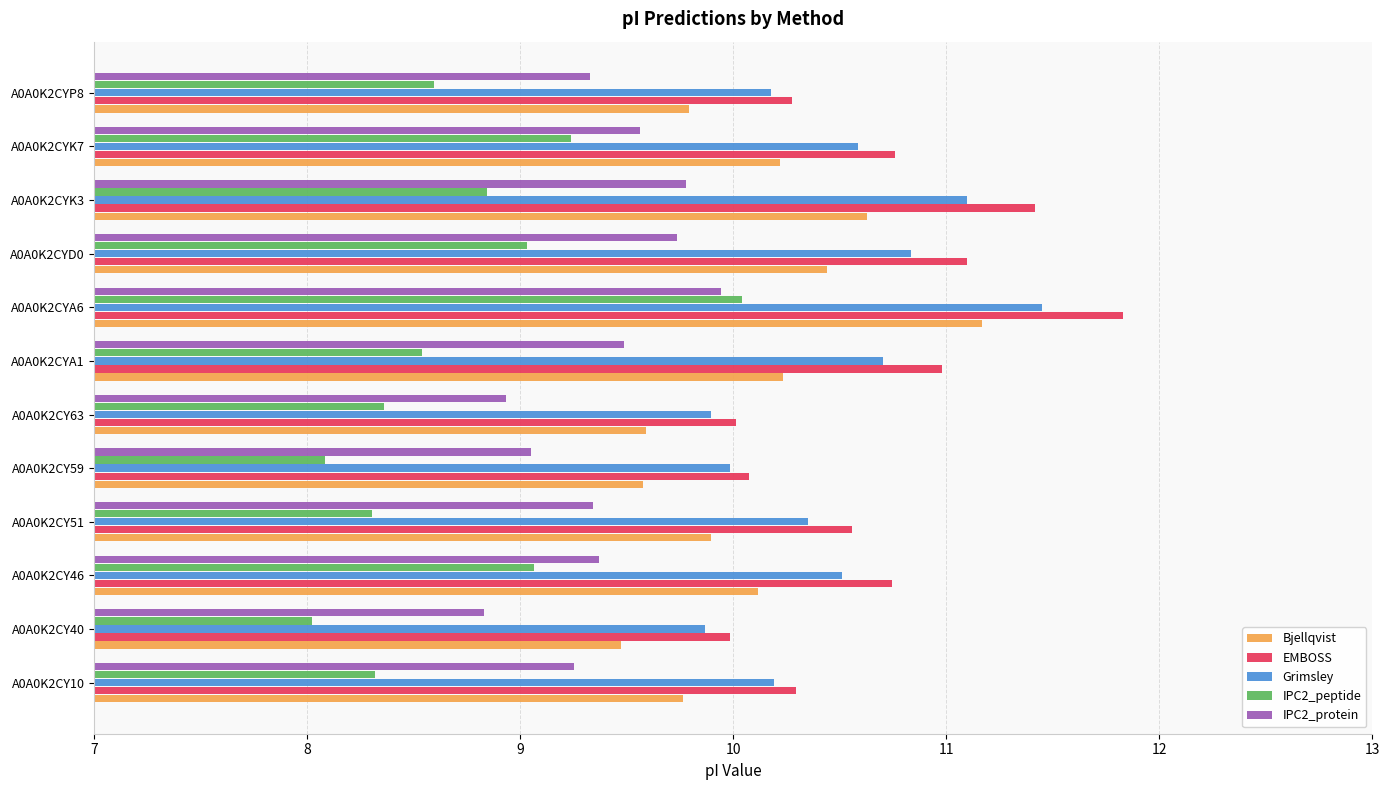

How many data points does each series have?

12